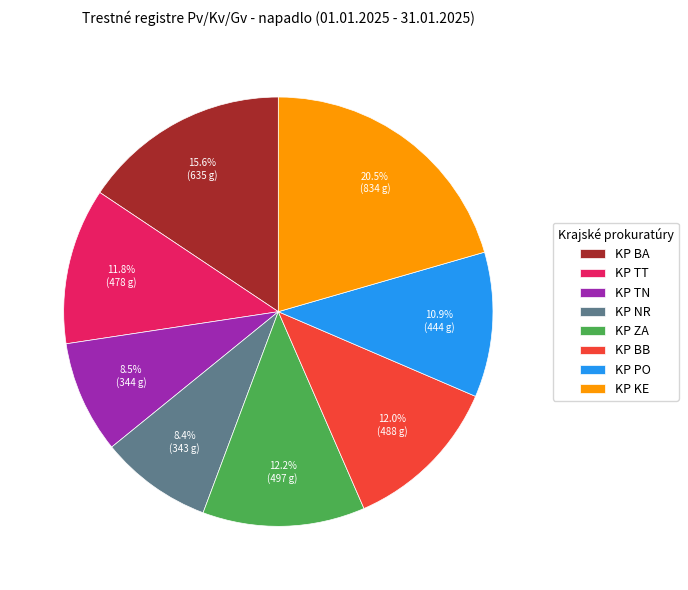

To the nearest percent, what portion does KP BB represent?

12%